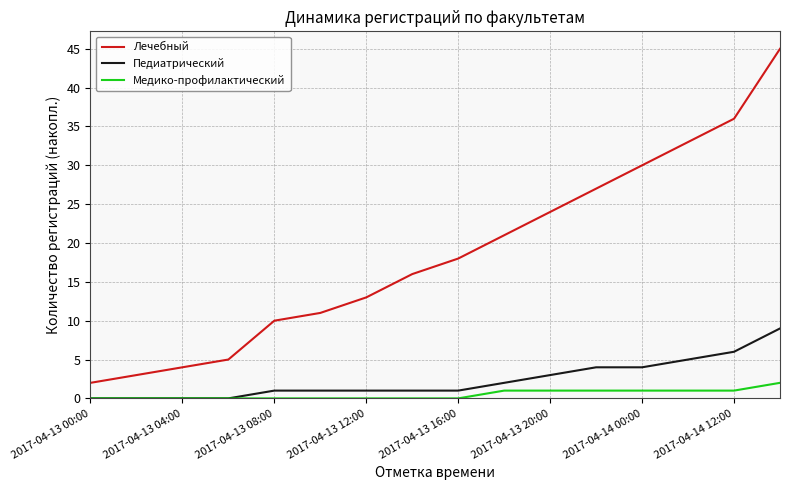

What is the maximum value shown in the chart?

45